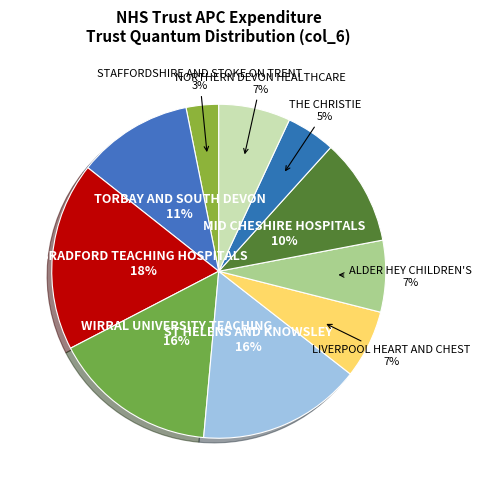

Count the number of slices in the pie.

10